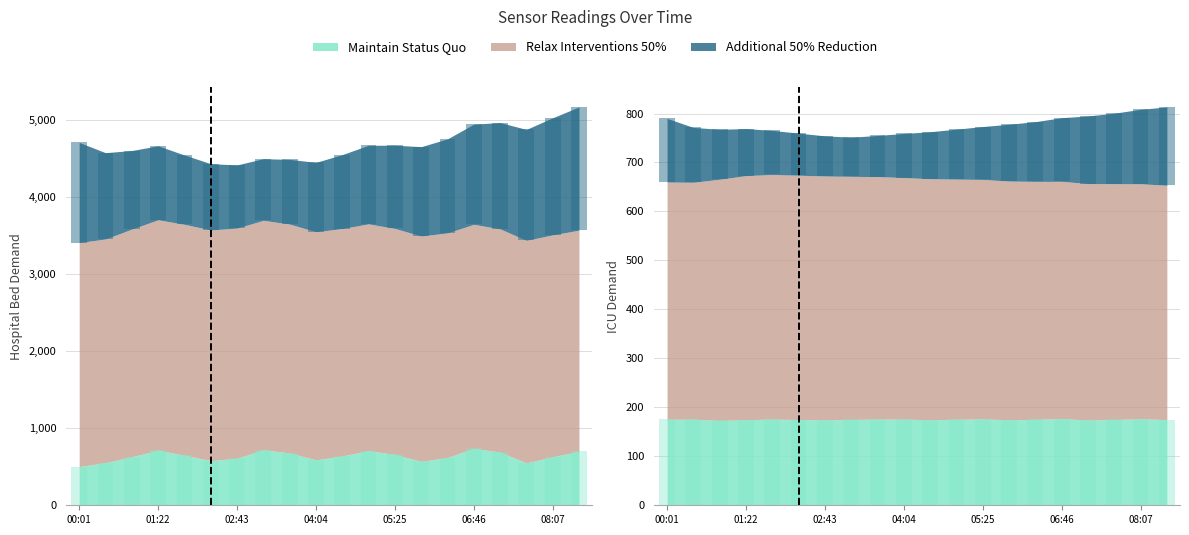

True or false: Max_cycle has a value of 70.4 at 08:34.

False